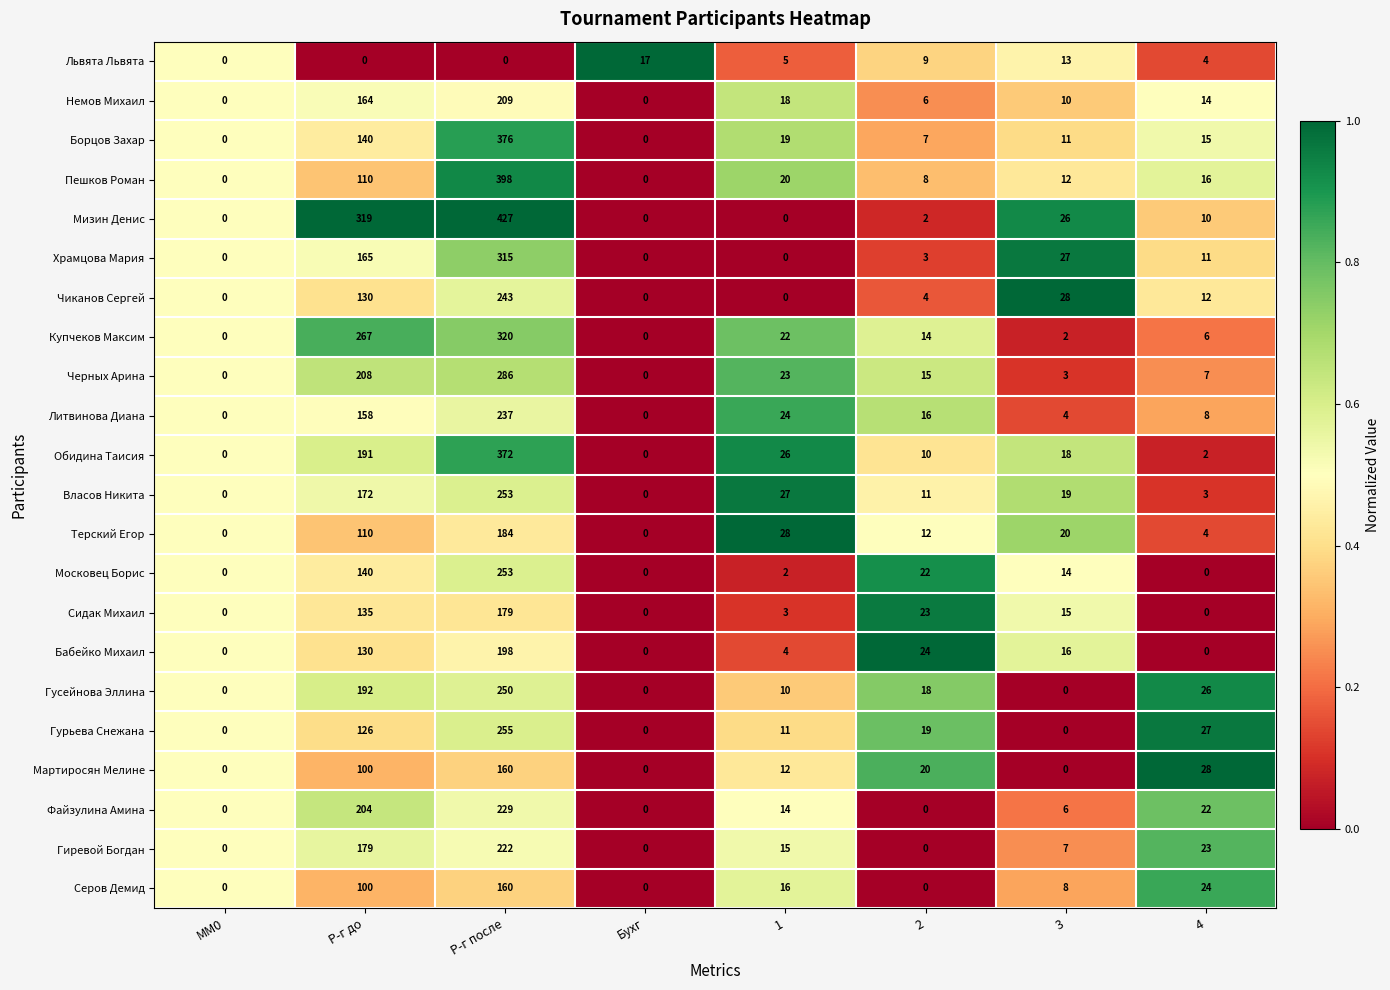

What is the total value across all series at 2?

243